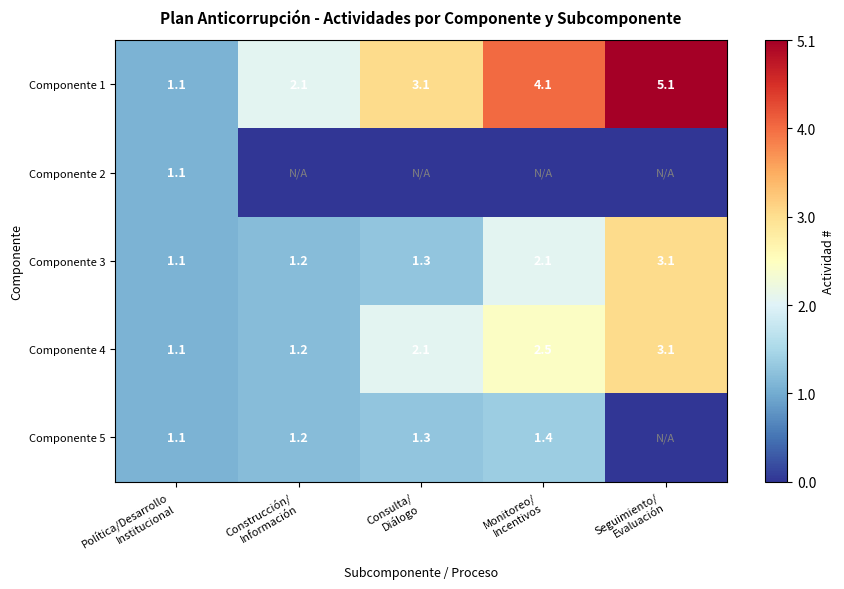

What is the highest value of the Componente 4 series?

3.1